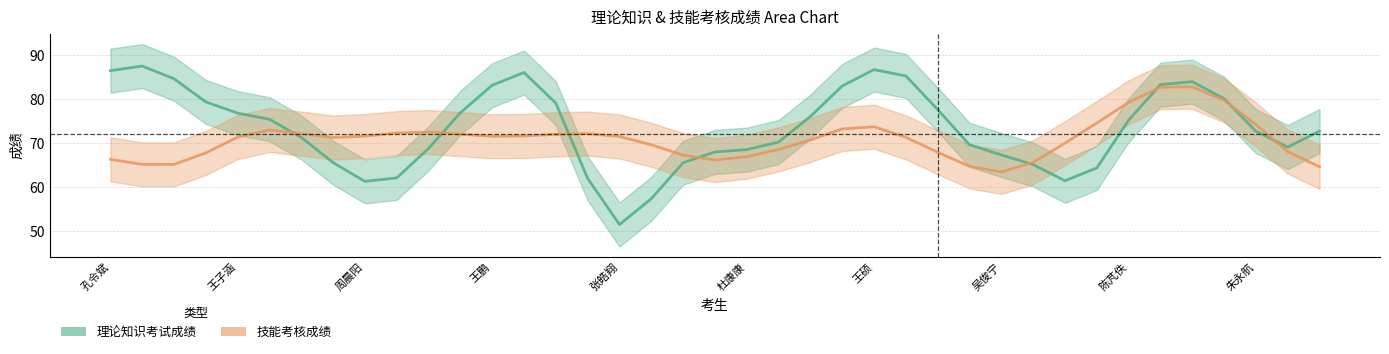

At which label does 理论知识考试成绩 first exceed 75?

孔令斌